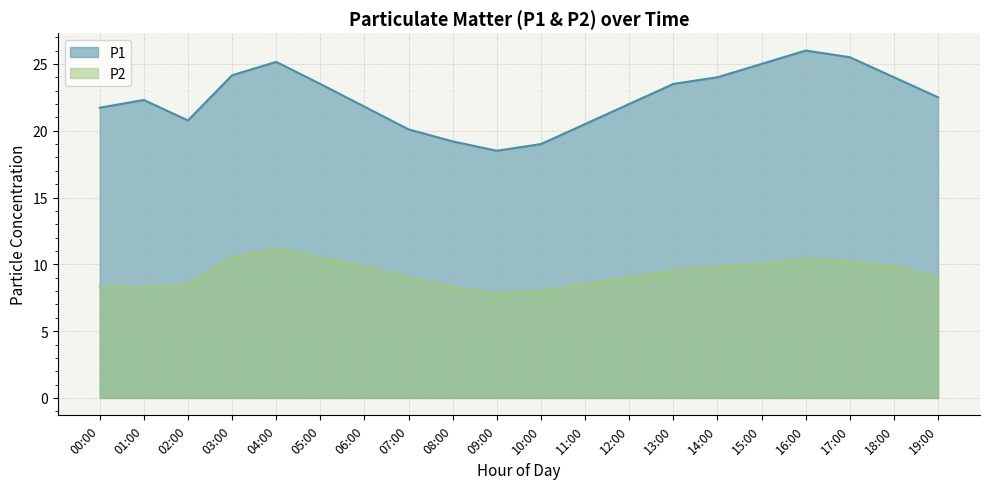

How many interior local valleys does the P1 series have?

2